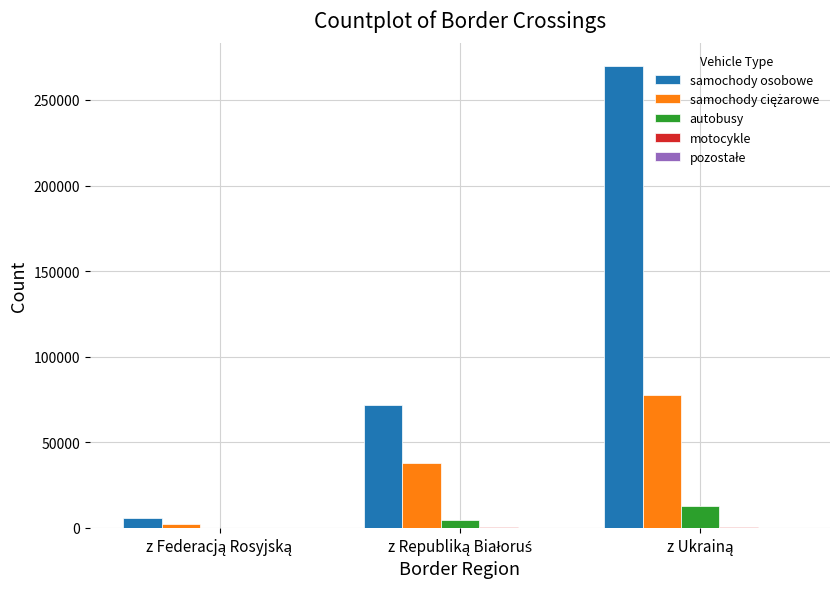

What is the maximum value for autobusy?

12869